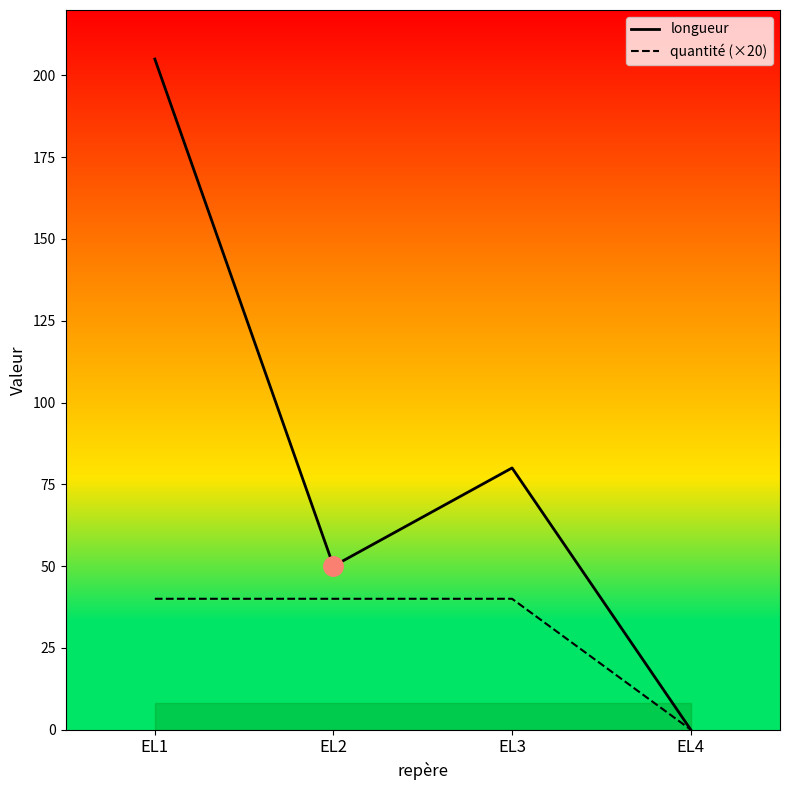

Reading left to right, extract all data points from this chart.

longueur: 205	50	80	0
quantité (×20): 40	40	40	0